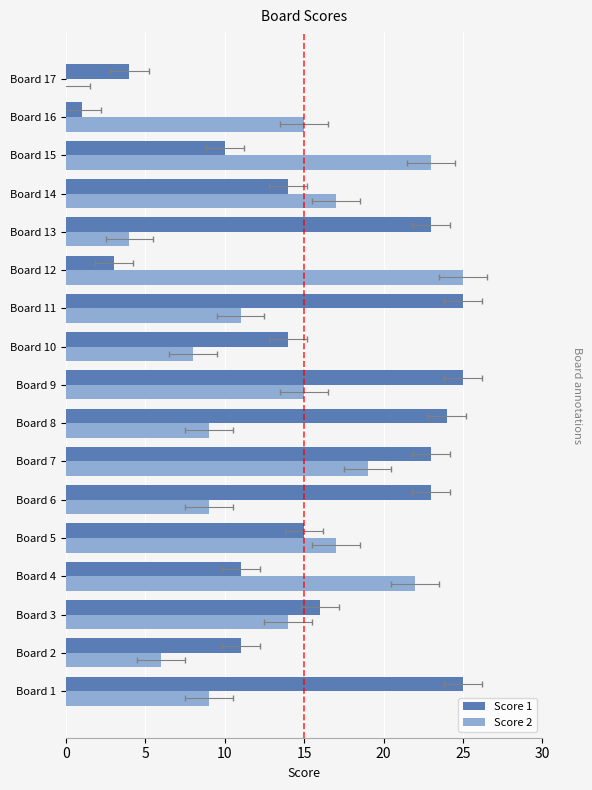

Reading right to left, list all the values displayed in this chart.

Score 1: 4	1	10	14	23	3	25	14	25	24	23	23	15	11	16	11	25
Score 2: 0	15	23	17	4	25	11	8	15	9	19	9	17	22	14	6	9